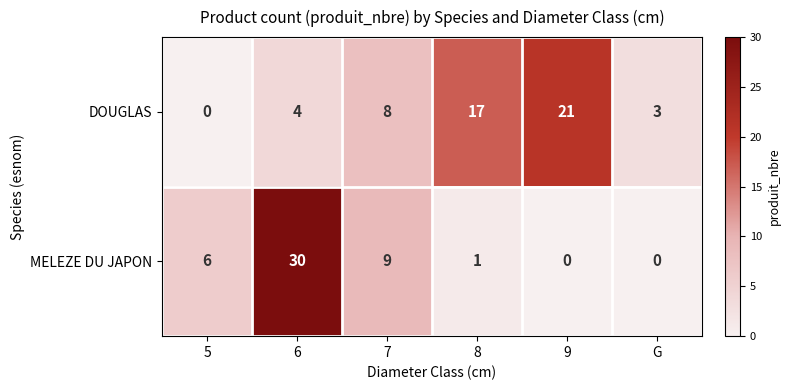

Is it true that MELEZE DU JAPON equals 2 at 8?

False